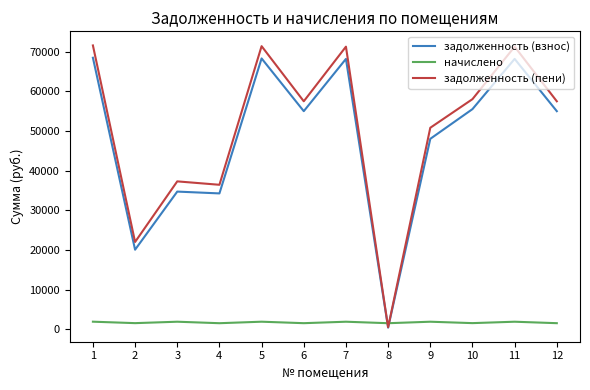

Count the number of data series in this chart.

3